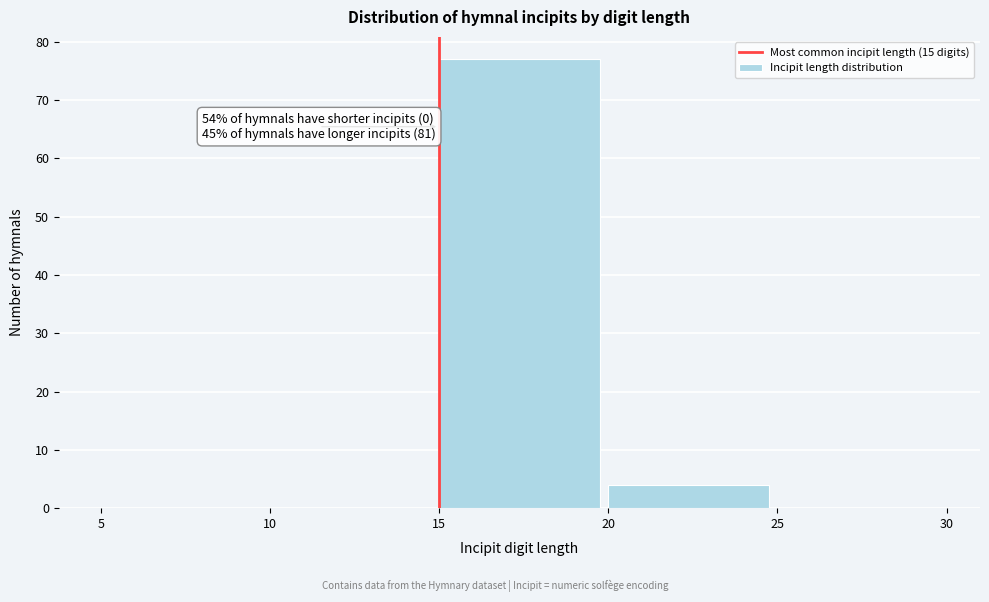

Which range on the x-axis has the tallest bar?

15 to 20